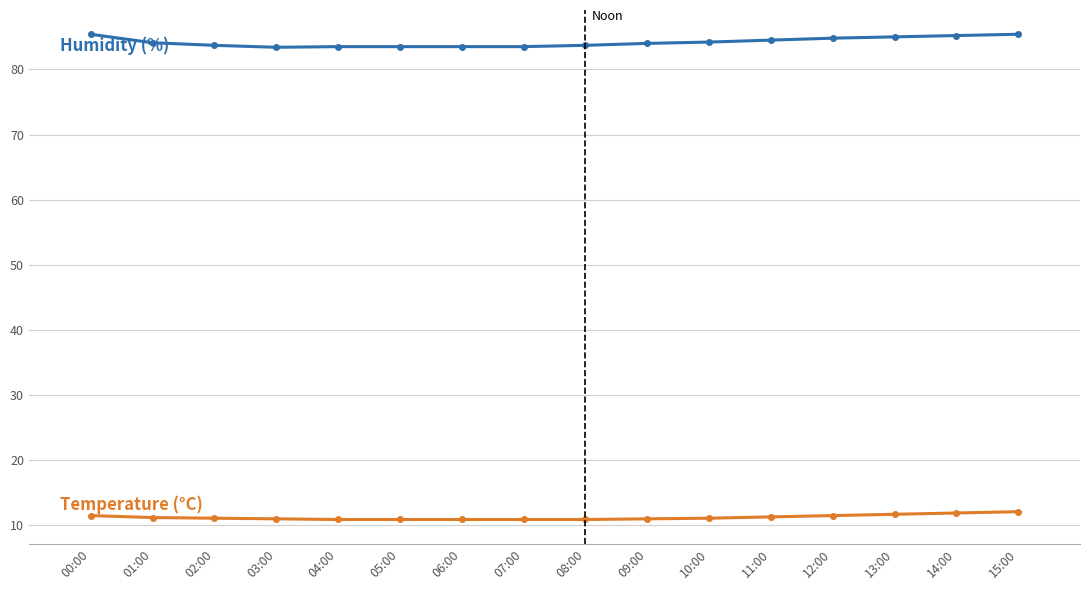

What is the label of the 6th point from the left?

05:00